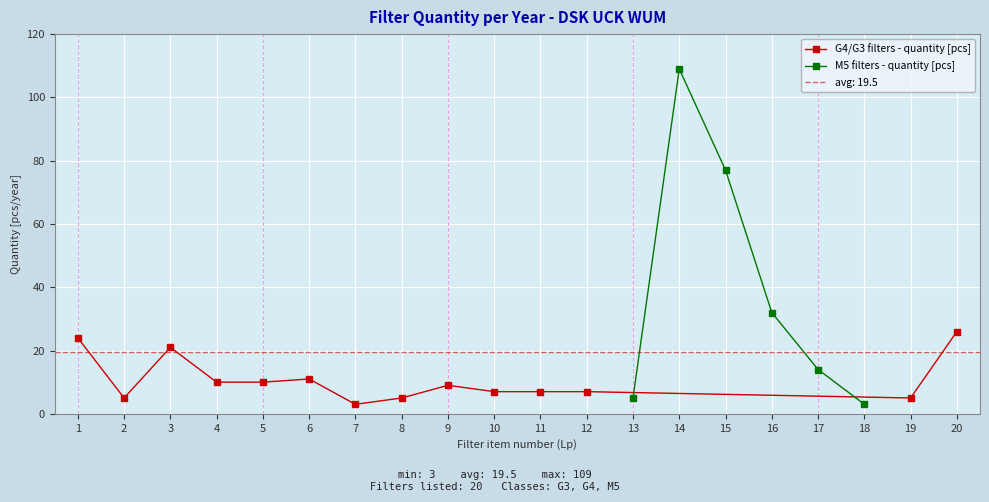

How many categories are shown in the chart?

20